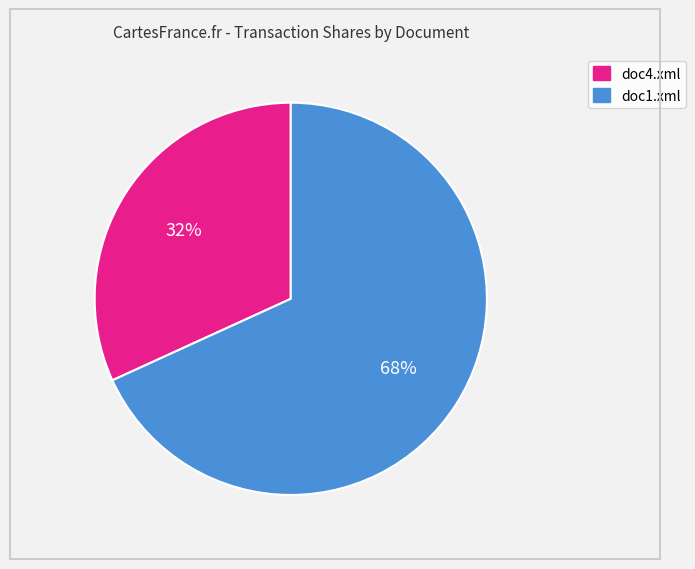

Between doc4.xml and doc1.xml, which is larger?

doc1.xml